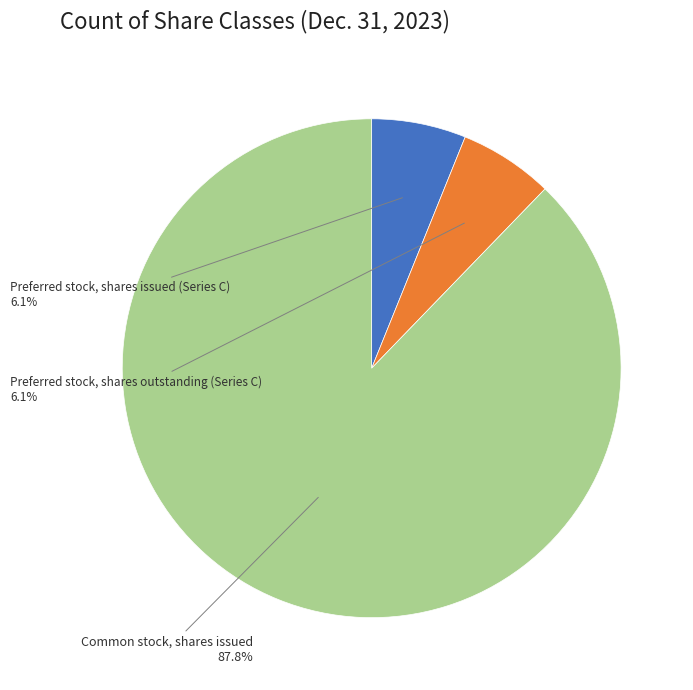

Is there any slice that represents more than half of the pie?

Yes